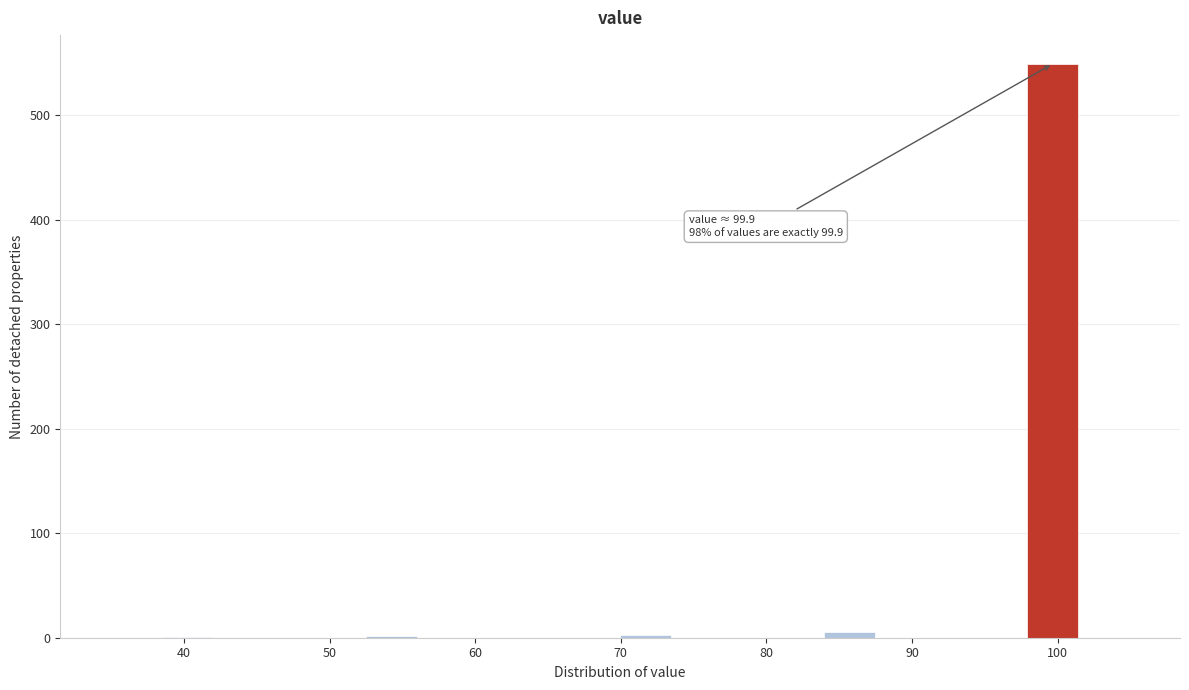

Around what value on the x-axis is the tallest bar? Give the approximate position of its centre, as read against the axis.

100